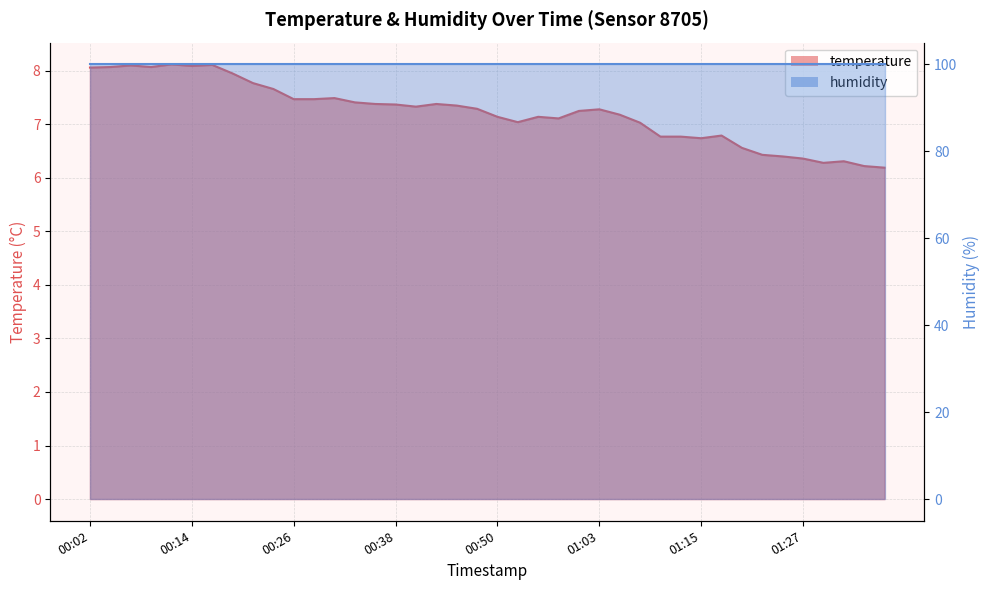

Rank the categories by value from highest to lowest.

00:11, 00:16, 00:06, 00:14, 00:04, 00:09, 00:02, 00:19, 00:21, 00:24, 00:31, 00:26, 00:28, 00:33, 00:36, 00:43, 00:38, 00:46, 00:41, 00:48, 01:03, 01:00, 01:05, 00:50, 00:55, 00:58, 00:53, 01:08, 01:17, 01:10, 01:13, 01:15, 01:20, 01:22, 01:25, 01:27, 01:32, 01:30, 01:35, 01:37